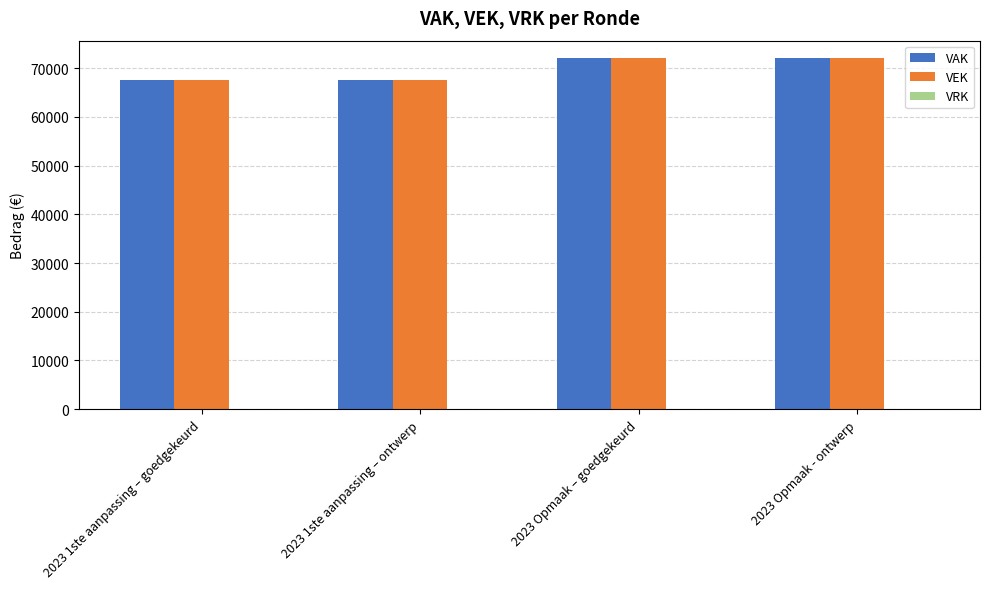

Is it true that VEK equals 45257 at 2023 Opmaak - ontwerp?

False